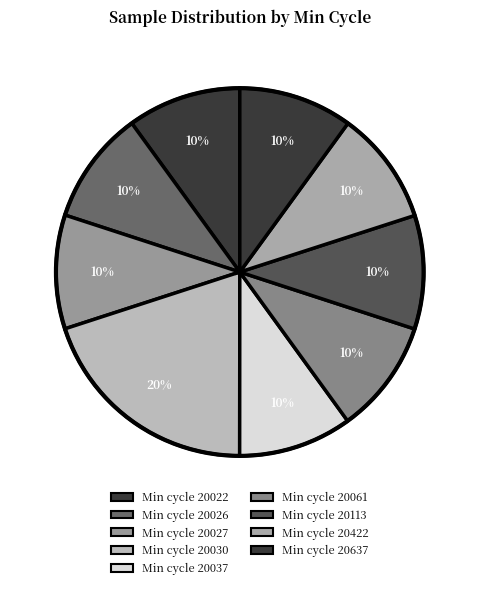

How many segments does this pie chart have?

9